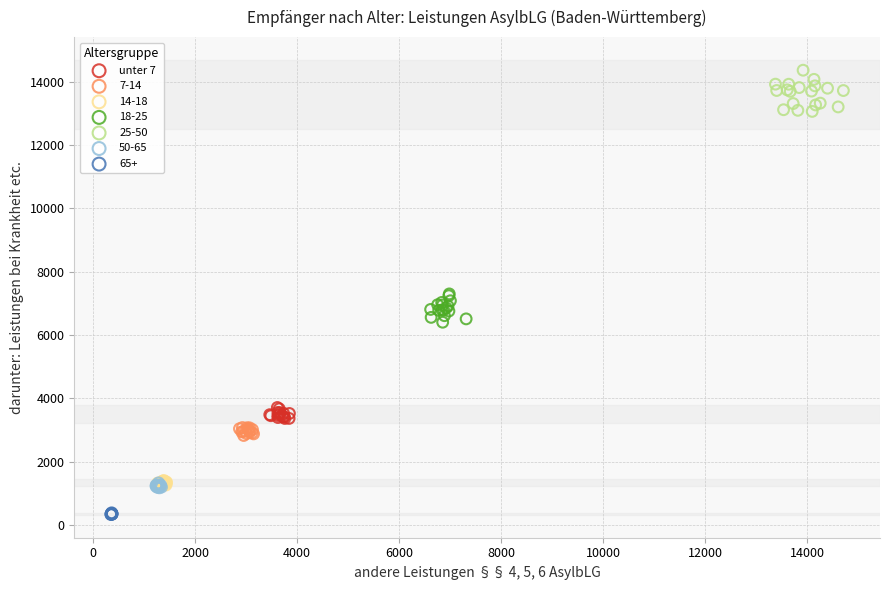

Which series contains the highest Y value?

25-50